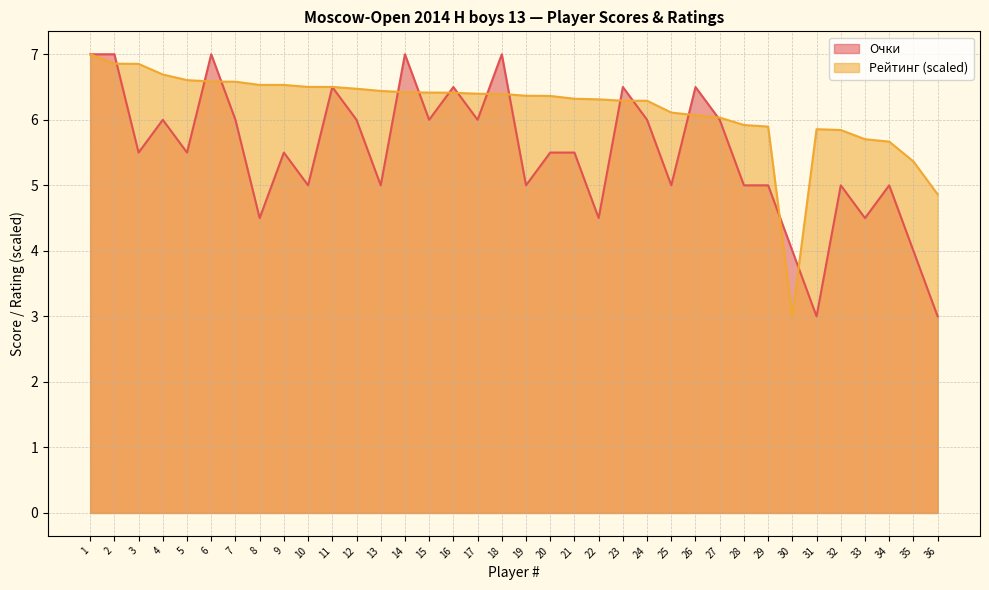

List the series in order of their overall mean, lowest first.

Очки, Рейтинг (scaled)